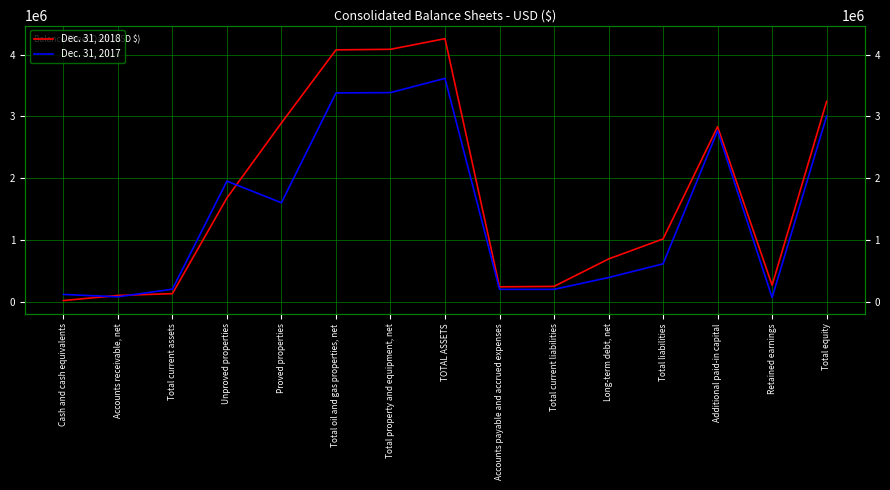

What is the spread (max minus min) of values at Accounts payable and accrued expenses?

41042